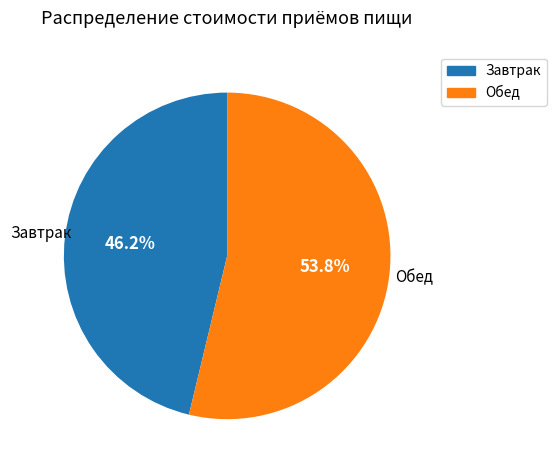

To the nearest percent, what portion does Обед represent?

54%